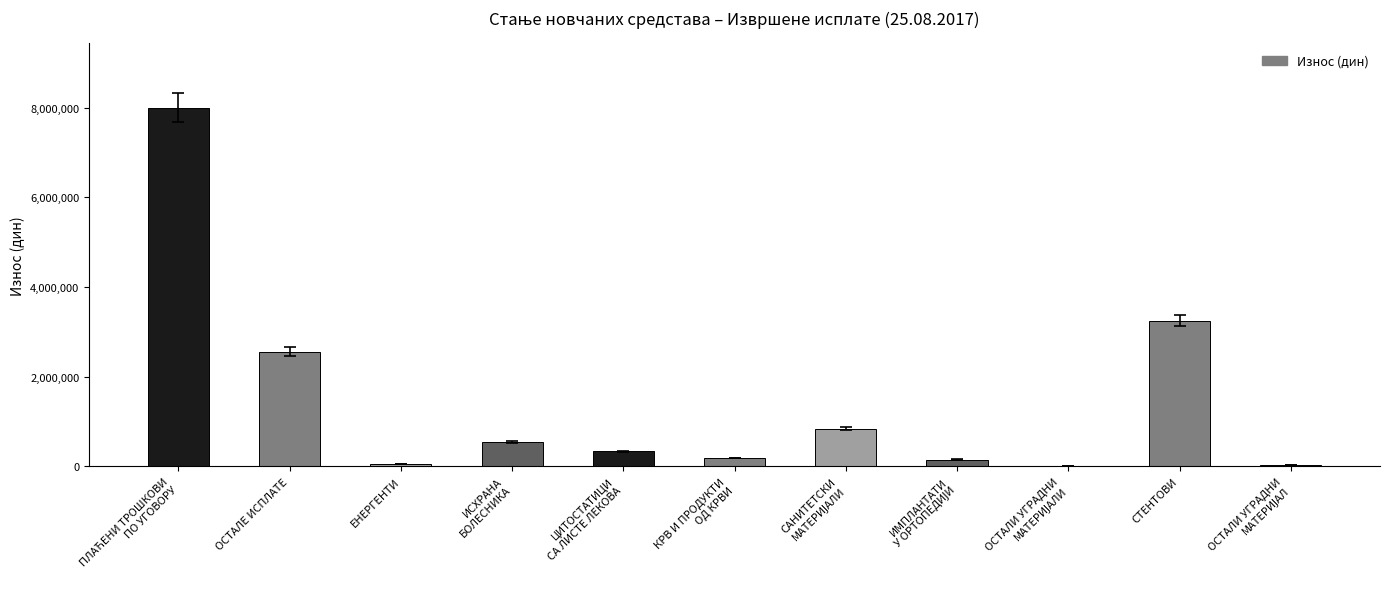

True or false: the data shows 2208657.4 at СТЕНТОВИ.

False